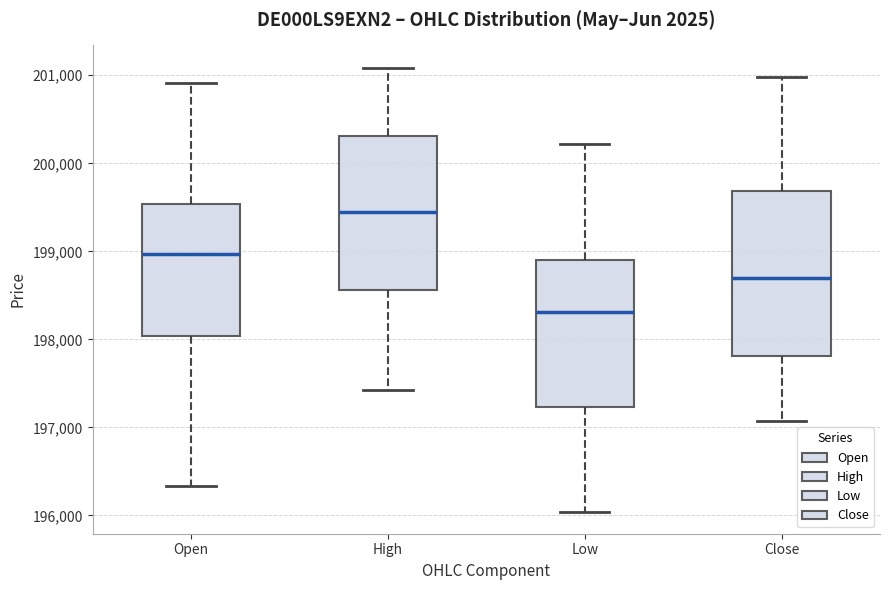

Which box is the tallest, from its lower edge to its upper edge?

Close